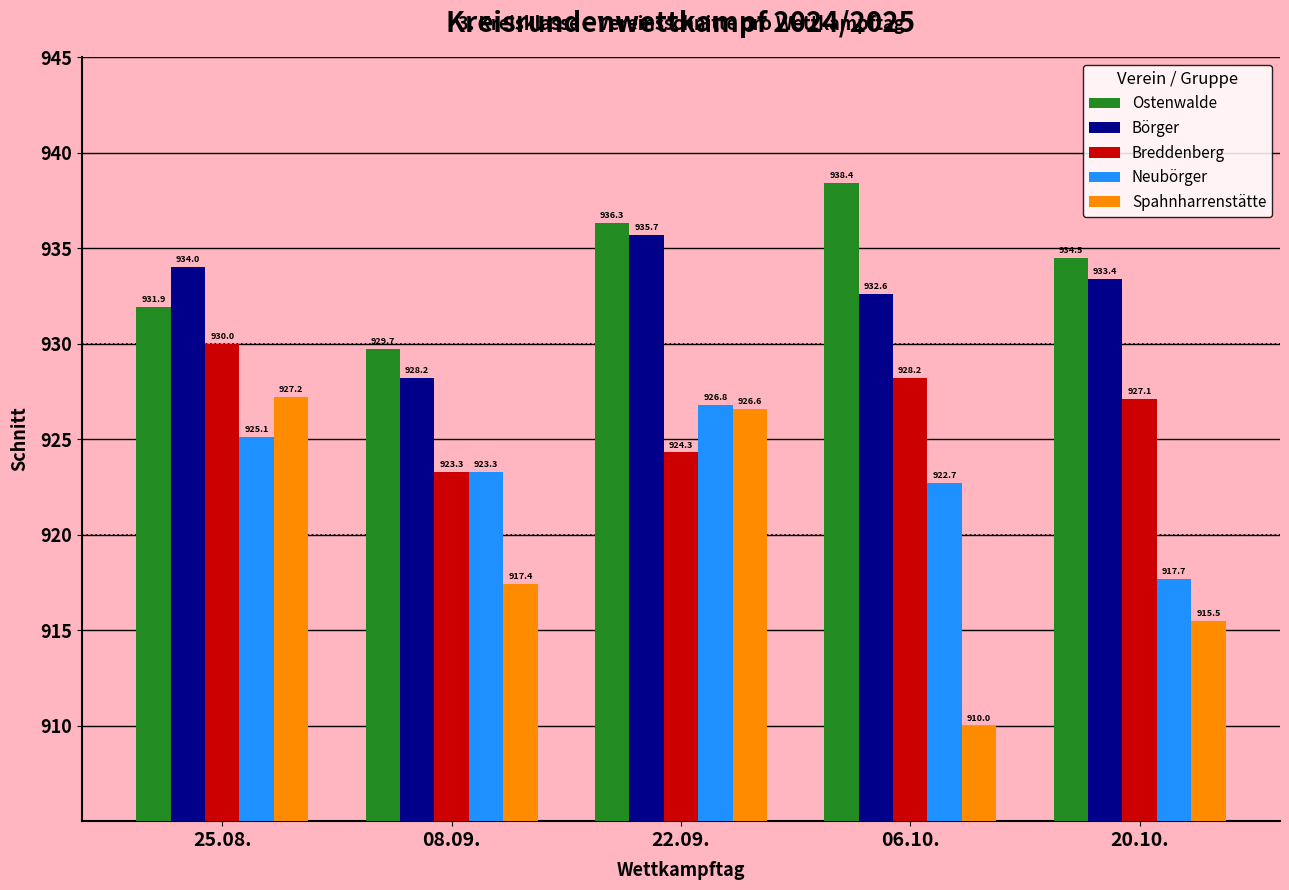

Reading left to right, transcribe all the data shown in this chart.

Ostenwalde: 931.9	929.7	936.3	938.4	934.5
Börger: 934.0	928.2	935.7	932.6	933.4
Breddenberg: 930.0	923.3	924.3	928.2	927.1
Neubörger: 925.1	923.3	926.8	922.7	917.7
Spahnharrenstätte: 927.2	917.4	926.6	910.0	915.5